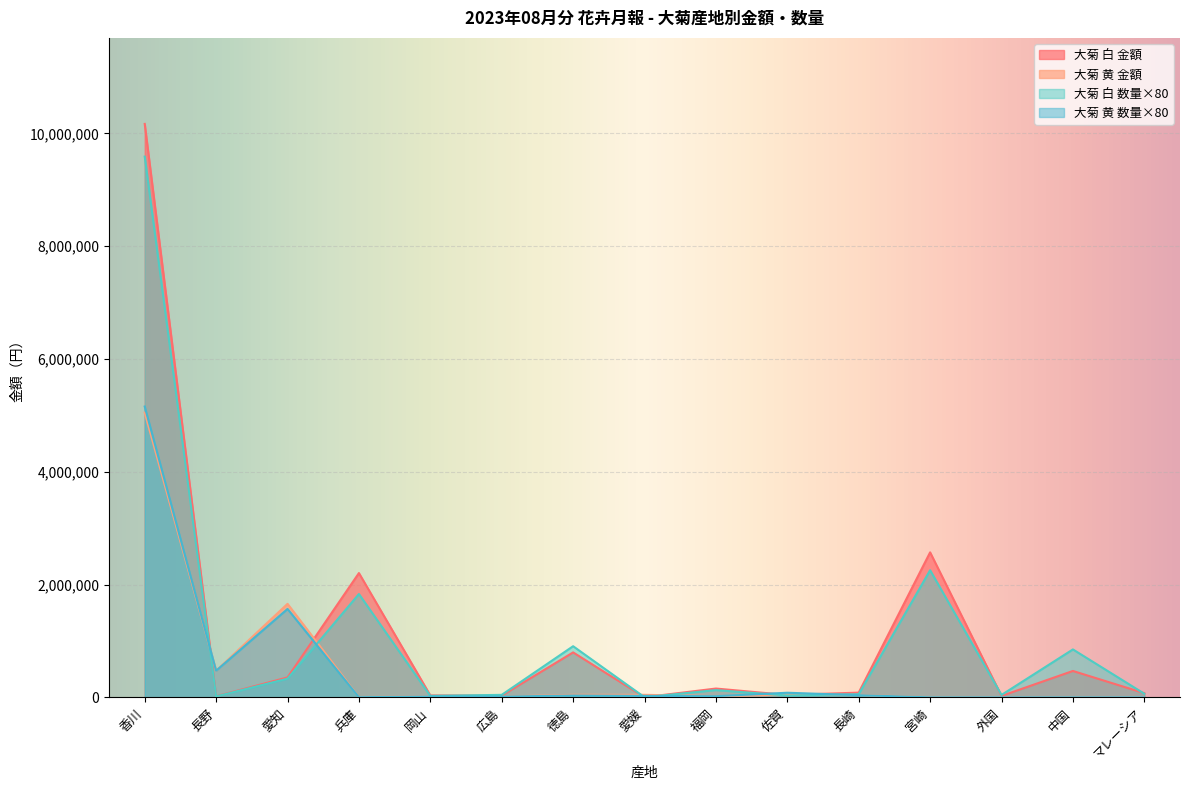

The 大菊 白 数量 series shows 44000 at 広島. True or false?

True